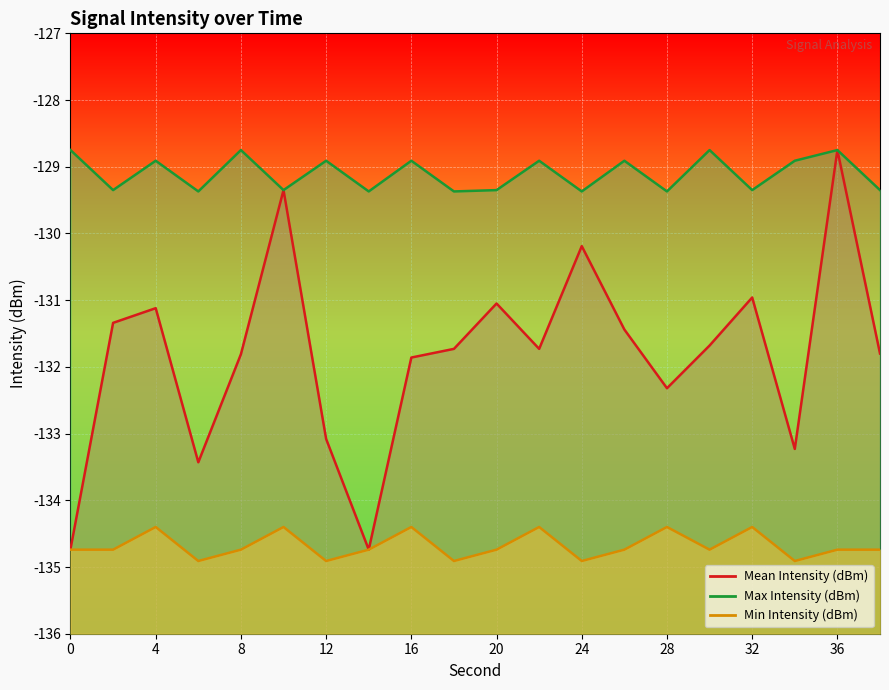

True or false: Min Intensity (dBm) and Max Intensity (dBm) intersect in this chart.

False